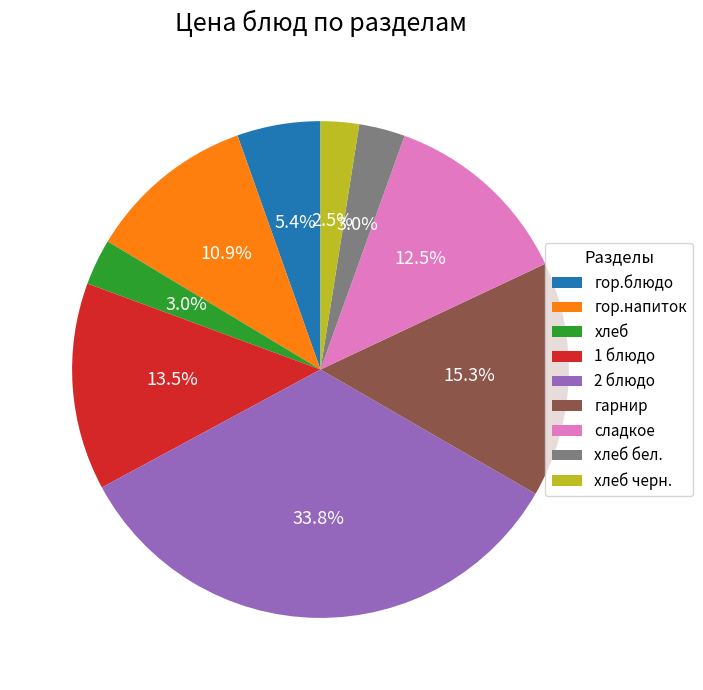

What percentage do 2 блюдо and хлеб бел. together represent?

36.8%